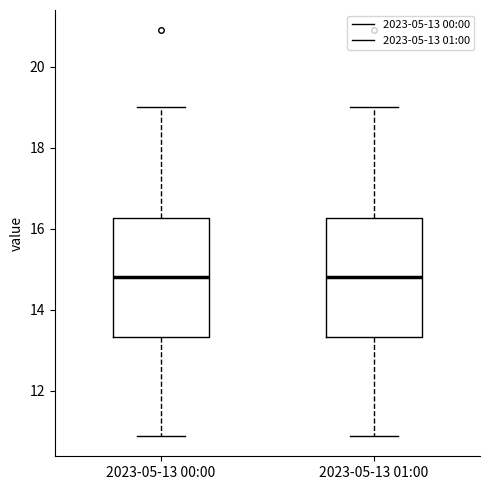

Reading left to right, transcribe this box plot: for each box, give where its median line is, the range the box spans, and where its two whiskers end, as read against the y-axis. The values are not printed on the chart, so give them approximately, as read against the axis.

2023-05-13 00:00: median 14.8, box 13.4 to 16.2, whiskers 10.8 to 19.0
2023-05-13 01:00: median 14.8, box 13.4 to 16.2, whiskers 10.8 to 19.0